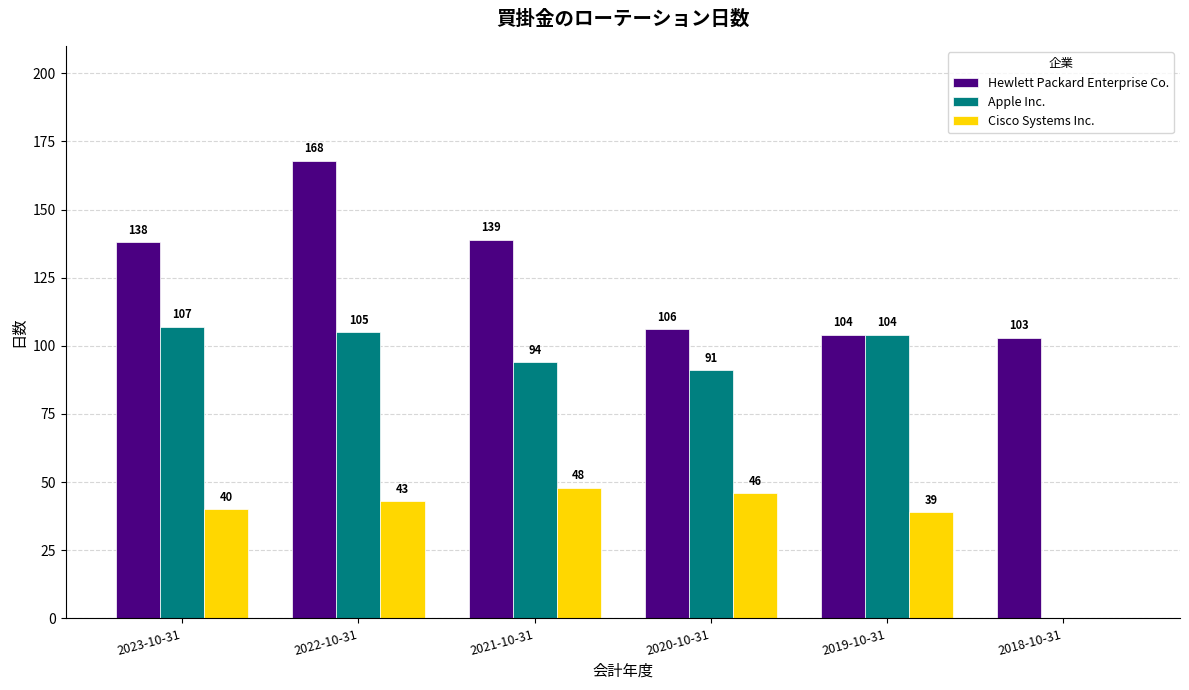

Is the value of Hewlett Packard Enterprise Co. at 2021-10-31 greater than the value of Apple Inc. at 2021-10-31?

Yes